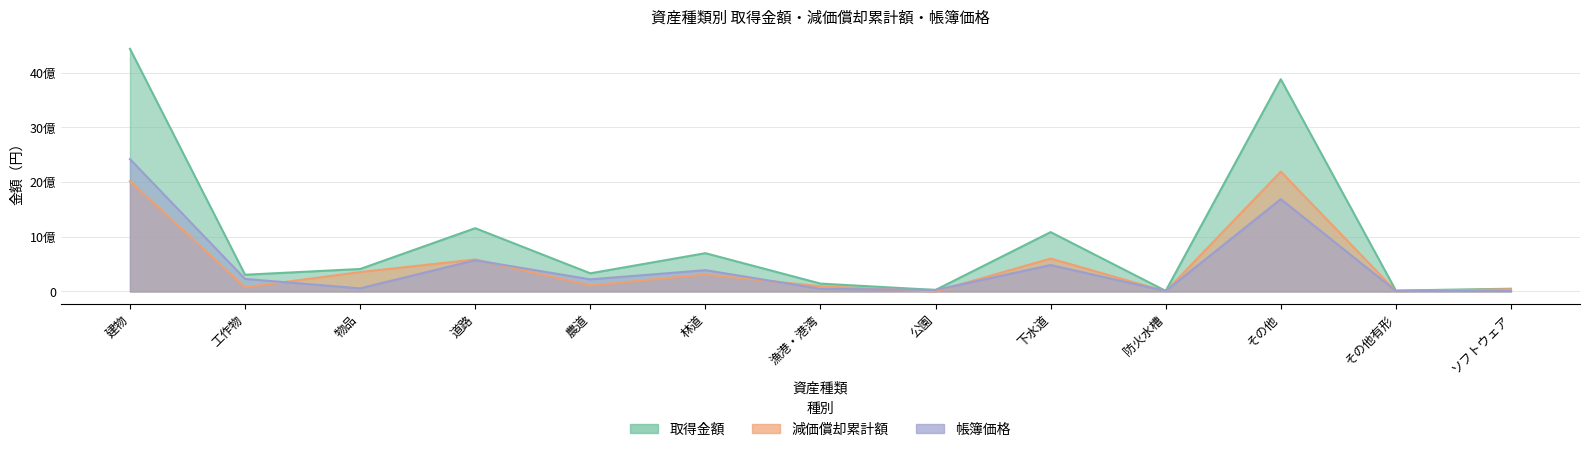

At which category is the sum across all series the highest?

建物